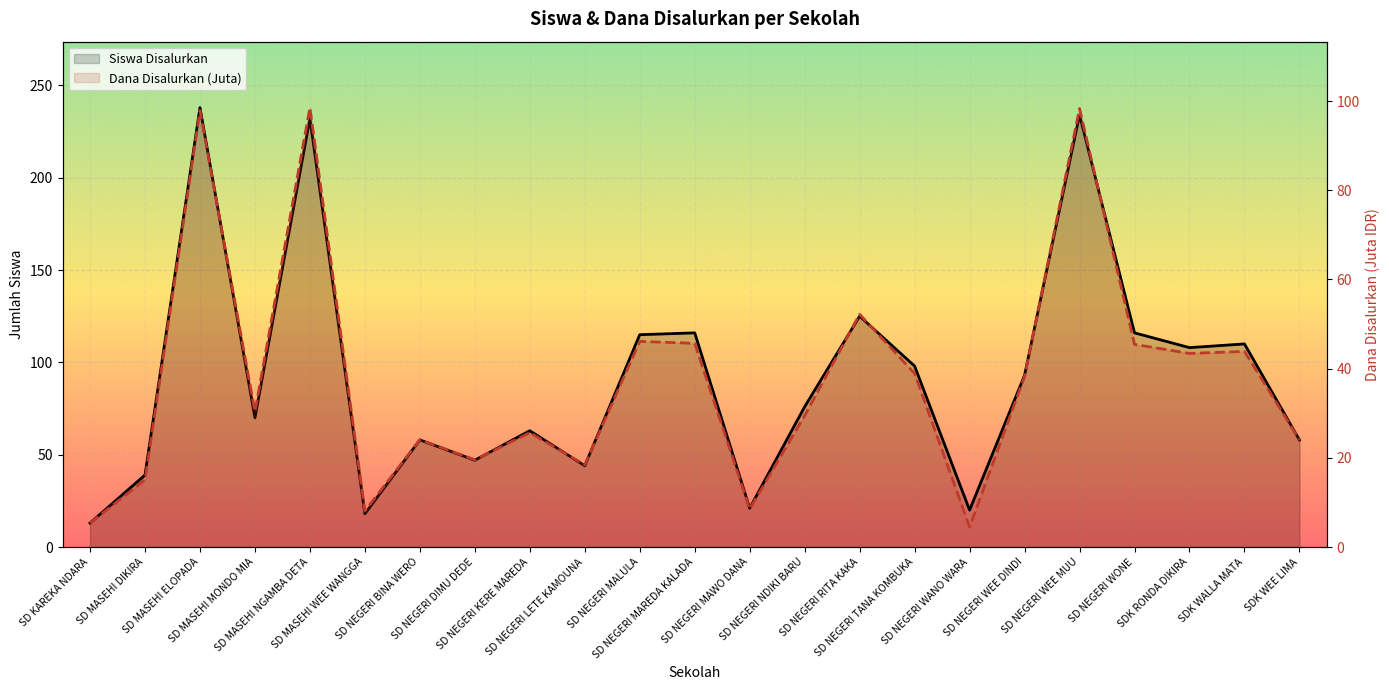

How many distinct data groups are displayed?

2